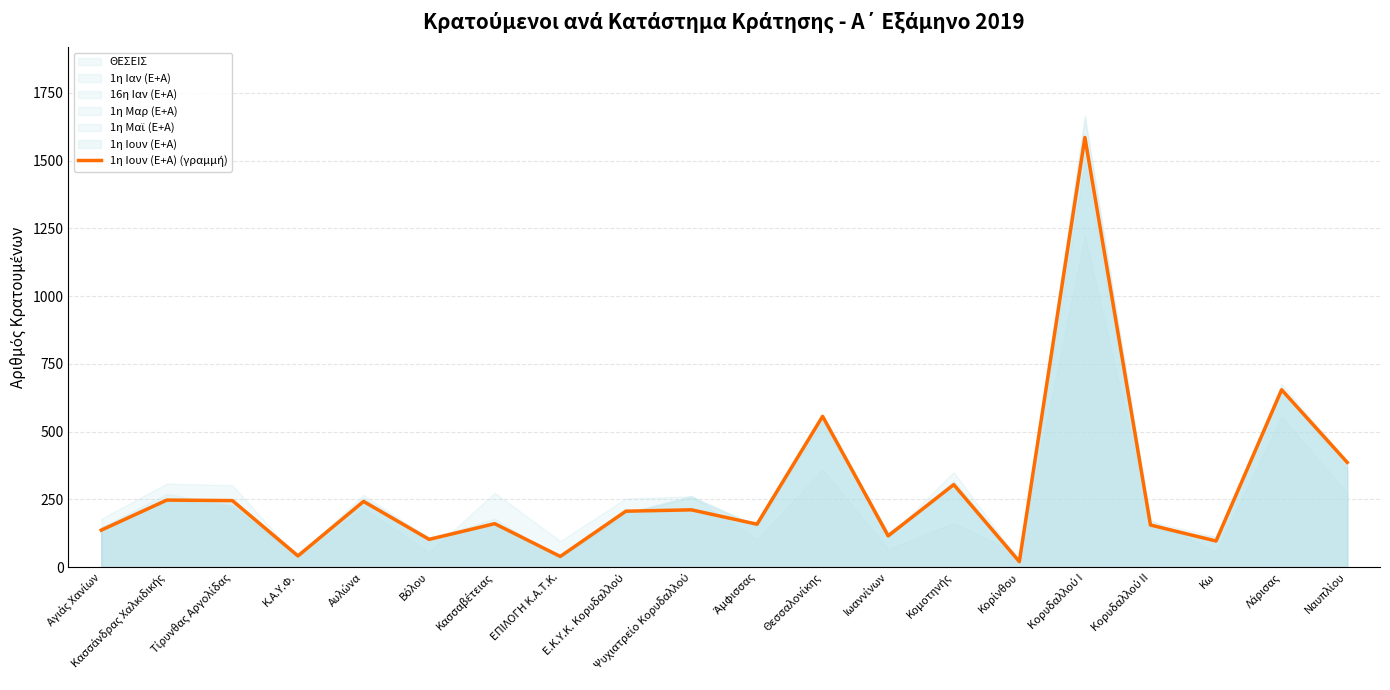

At which category does the data reach its first local peak?

Κασσάνδρας Χαλκιδικής